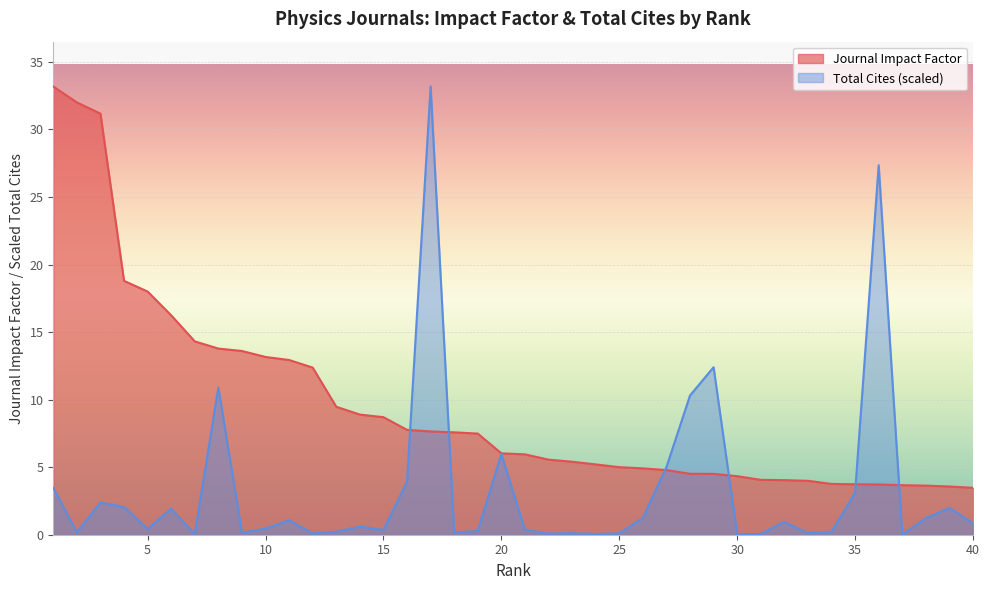

List the series in order of their overall mean, lowest first.

Total Cites (scaled), Journal Impact Factor